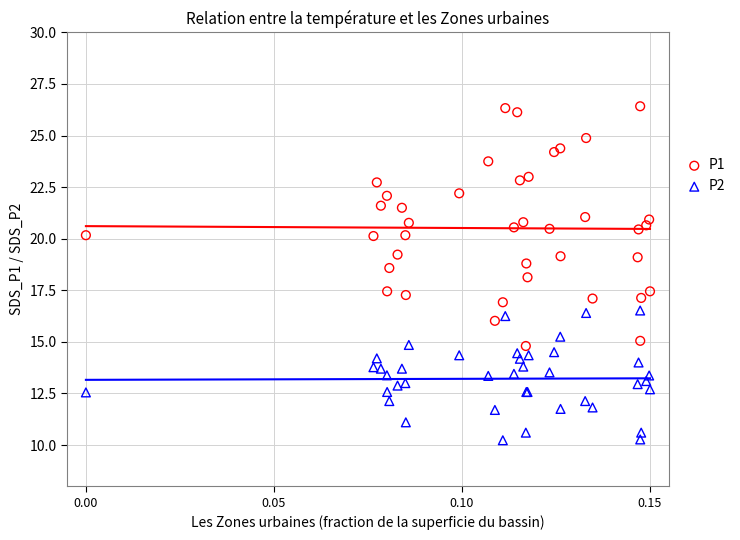

Which series reaches the minimum Y coordinate?

P2